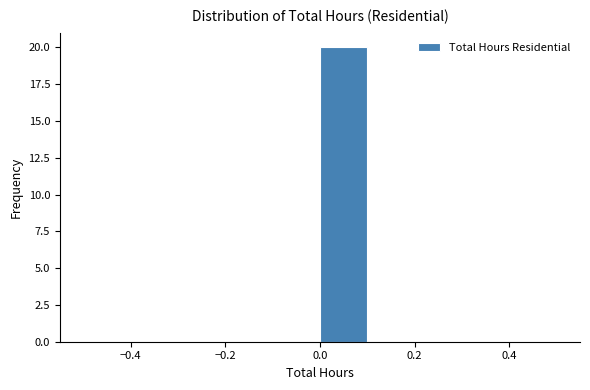

Reading left to right, list every bar in this chart as the range it spans on the x-axis followed by its height. The values are not printed on the chart, so give them approximately, as read against the axis.

-0.5 to -0.4: 0
-0.4 to -0.3: 0
-0.3 to -0.2: 0
-0.2 to -0.1: 0
-0.1 to 0.0: 0
0.0 to 0.1: 20
0.1 to 0.2: 0
0.2 to 0.3: 0
0.3 to 0.4: 0
0.4 to 0.5: 0